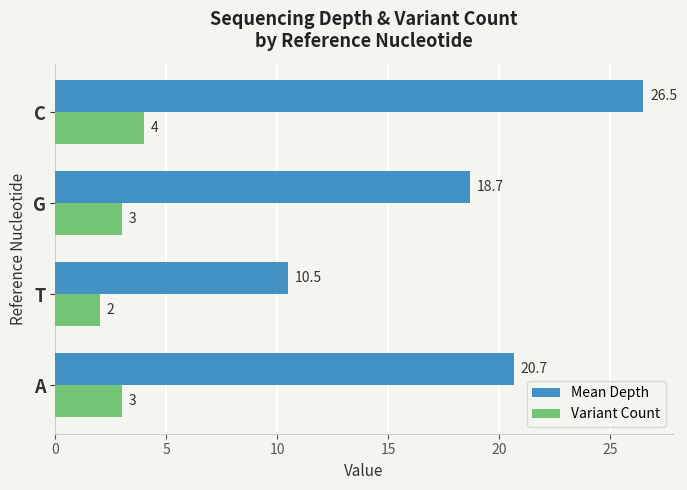

Rank the series by their maximum value, from lowest to highest.

Variant Count, Mean Depth